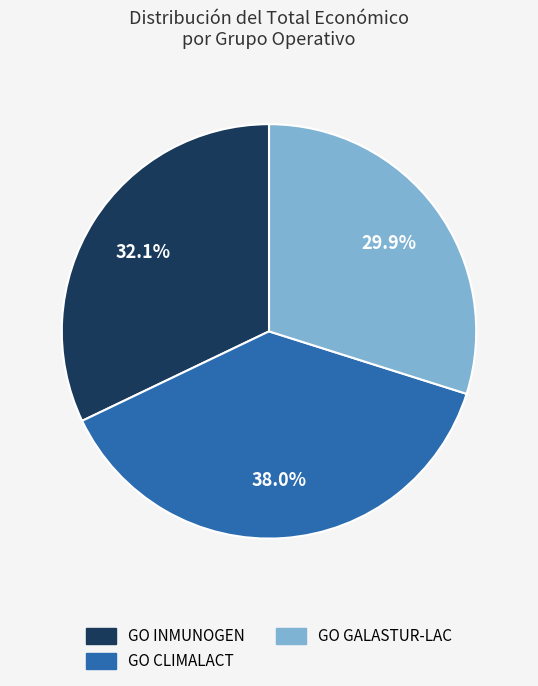

Do GO CLIMALACT and GO INMUNOGEN together represent more than half of the pie?

Yes